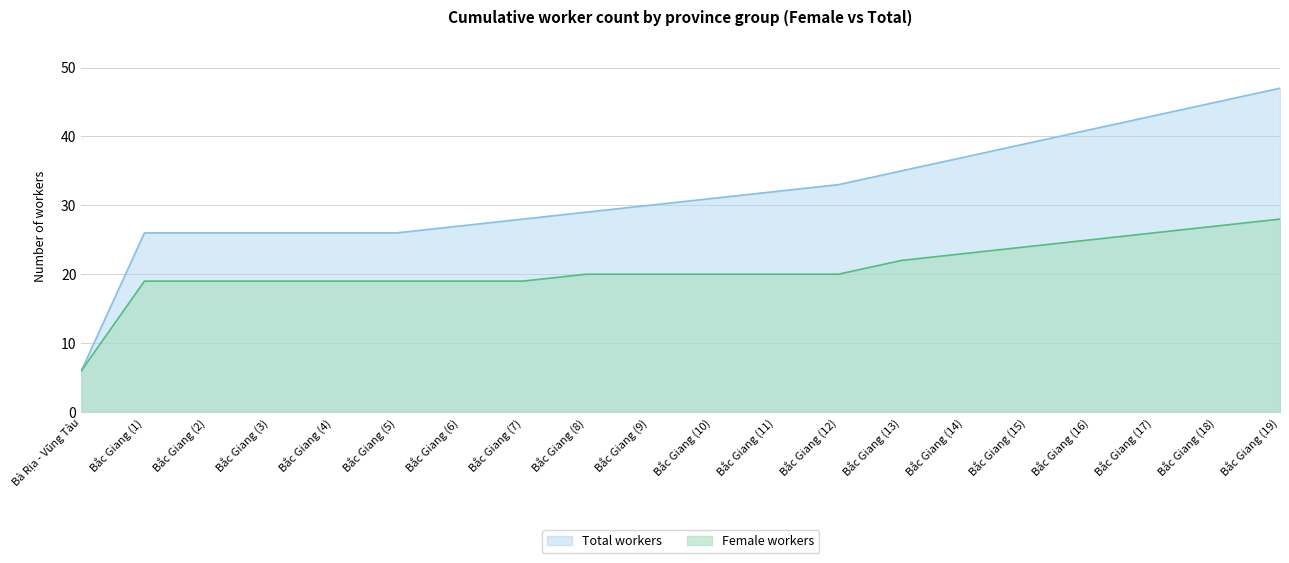

What is the label of the 12th point from the left?

Bắc Giang (11)